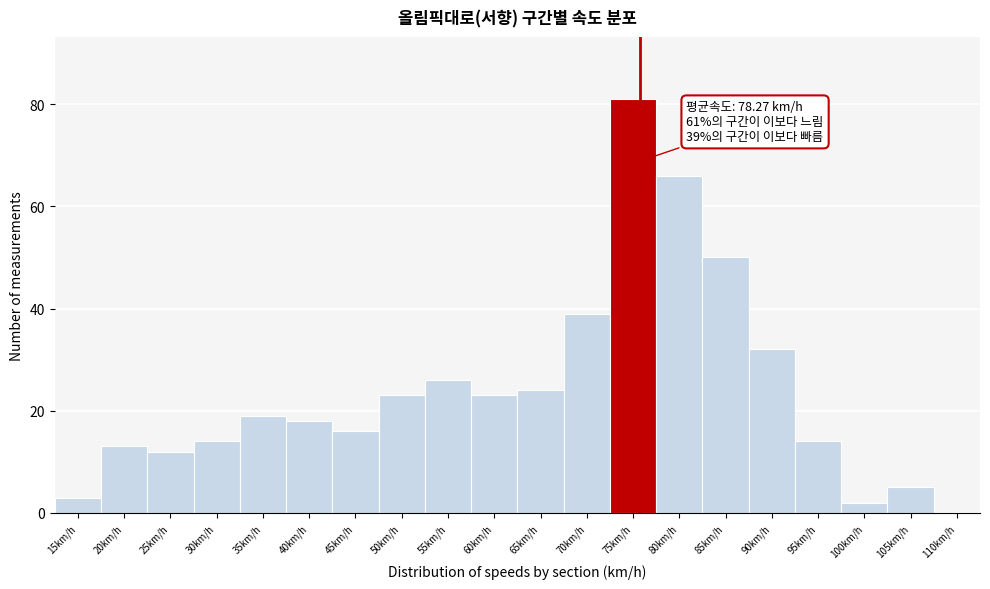

Reading right to left, list all the values displayed in this chart.

110km/h=0	105km/h=5	100km/h=2	95km/h=14	90km/h=32	85km/h=50	80km/h=66	75km/h=81	70km/h=39	65km/h=24	60km/h=23	55km/h=26	50km/h=23	45km/h=16	40km/h=18	35km/h=19	30km/h=14	25km/h=12	20km/h=13	15km/h=3